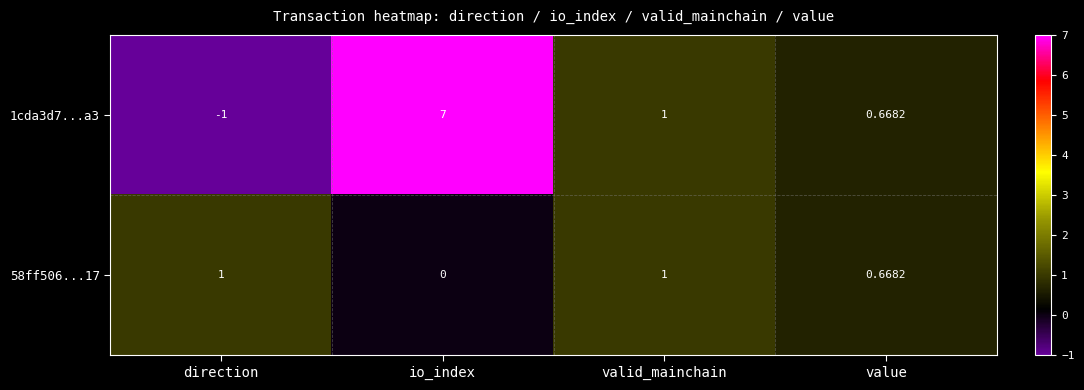

At which label does 58ff506...17 reach its minimum?

io_index